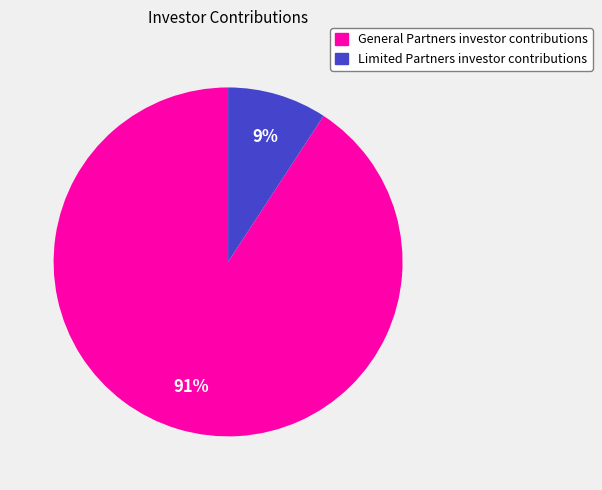

What is the largest slice in the pie chart?

General Partners investor contributions